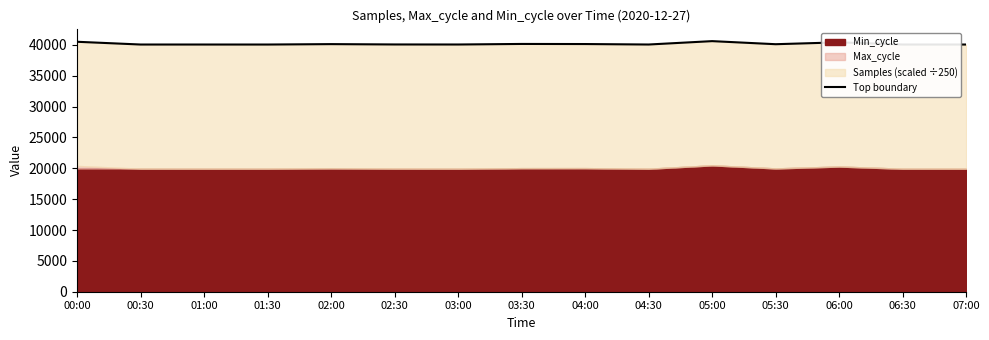

Reading right to left, what are all the values shown in this chart?

40050.3	40050.0	40405.2	40101.5	40600.4	40052.8	40128.7	40144.2	40054.3	40061.2	40116.1	40049.3	40050.7	40051.5	40496.4